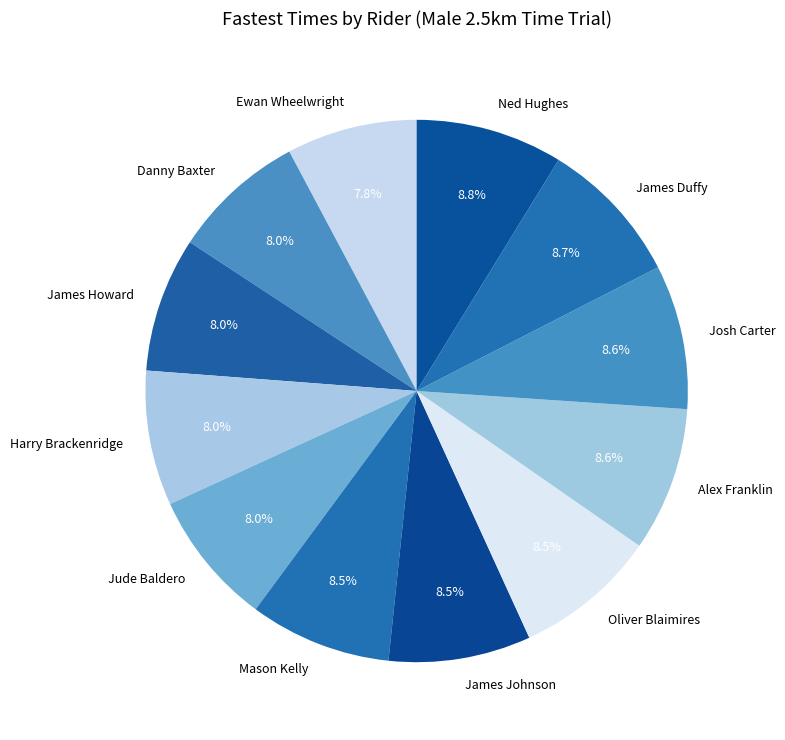

Combined, do Danny Baxter and Josh Carter account for over 50%?

No